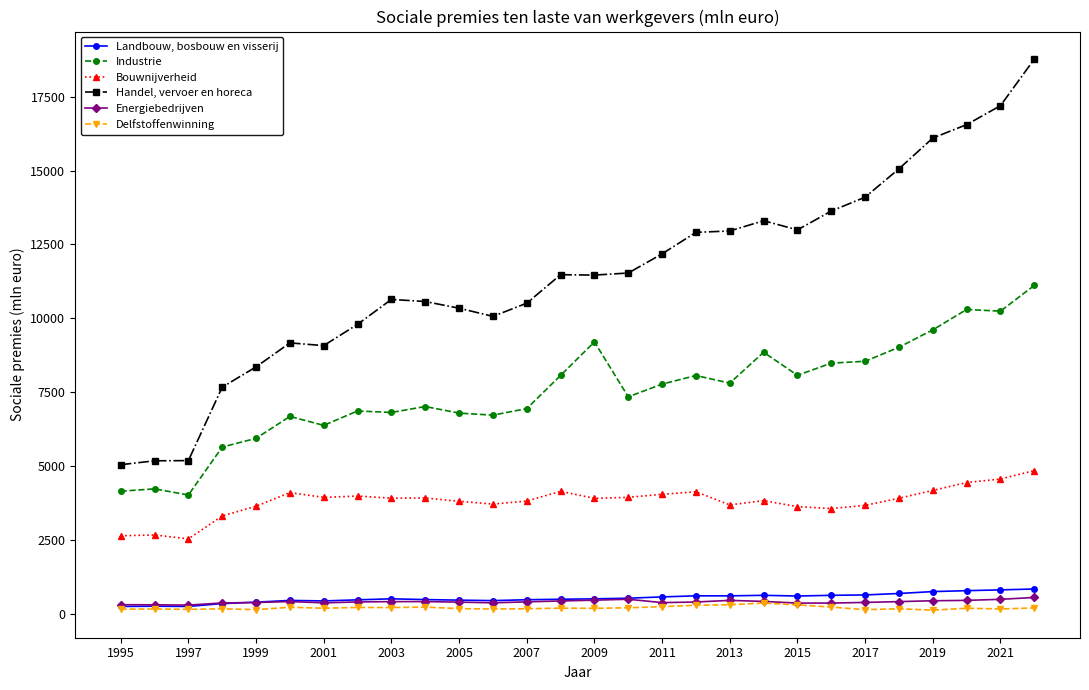

True or false: Delfstoffenwinning has more than 2 points higher than both neighbors.

True